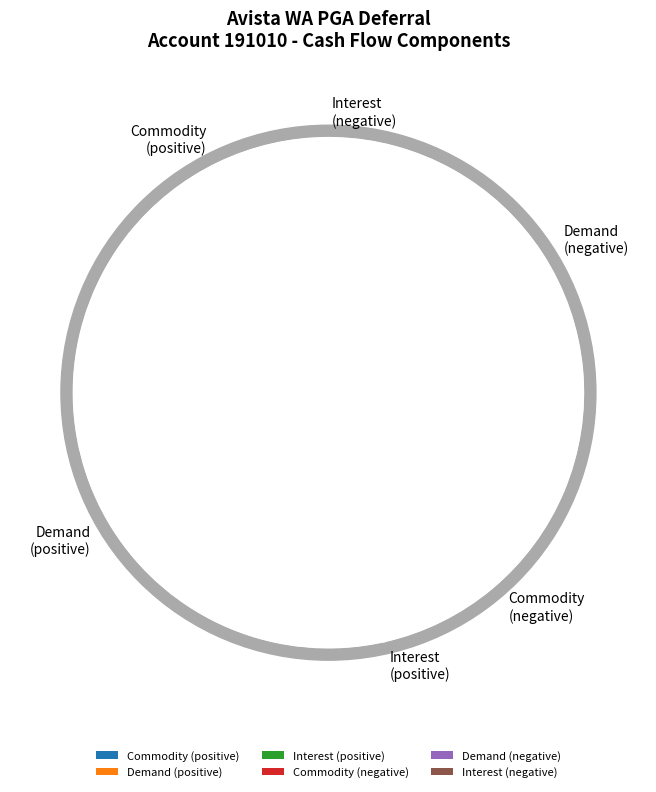

True or false: 202001 accounts for 3% of the total.

False